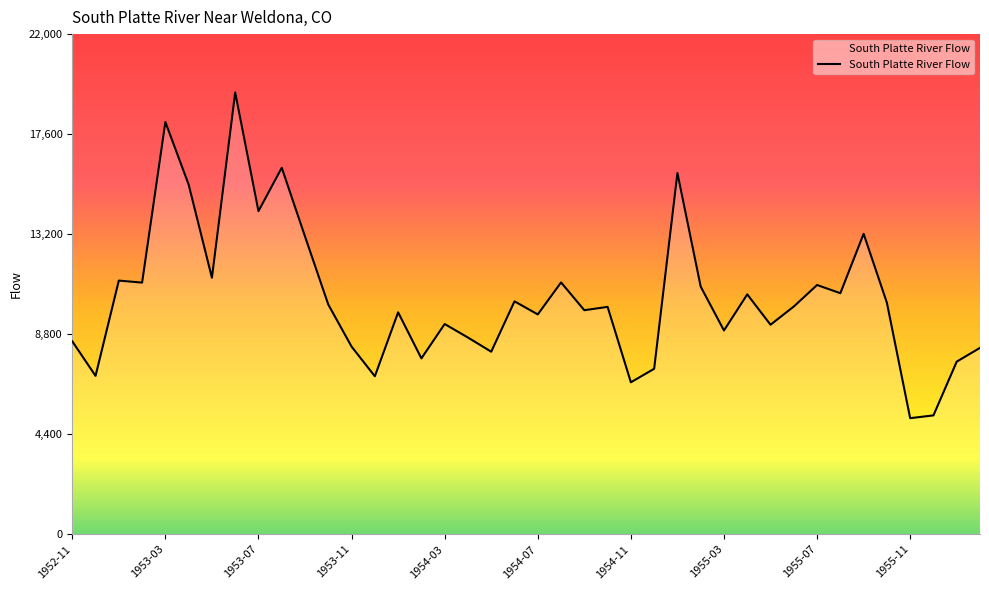

What is the difference between the second highest and second lowest values?

12902.7